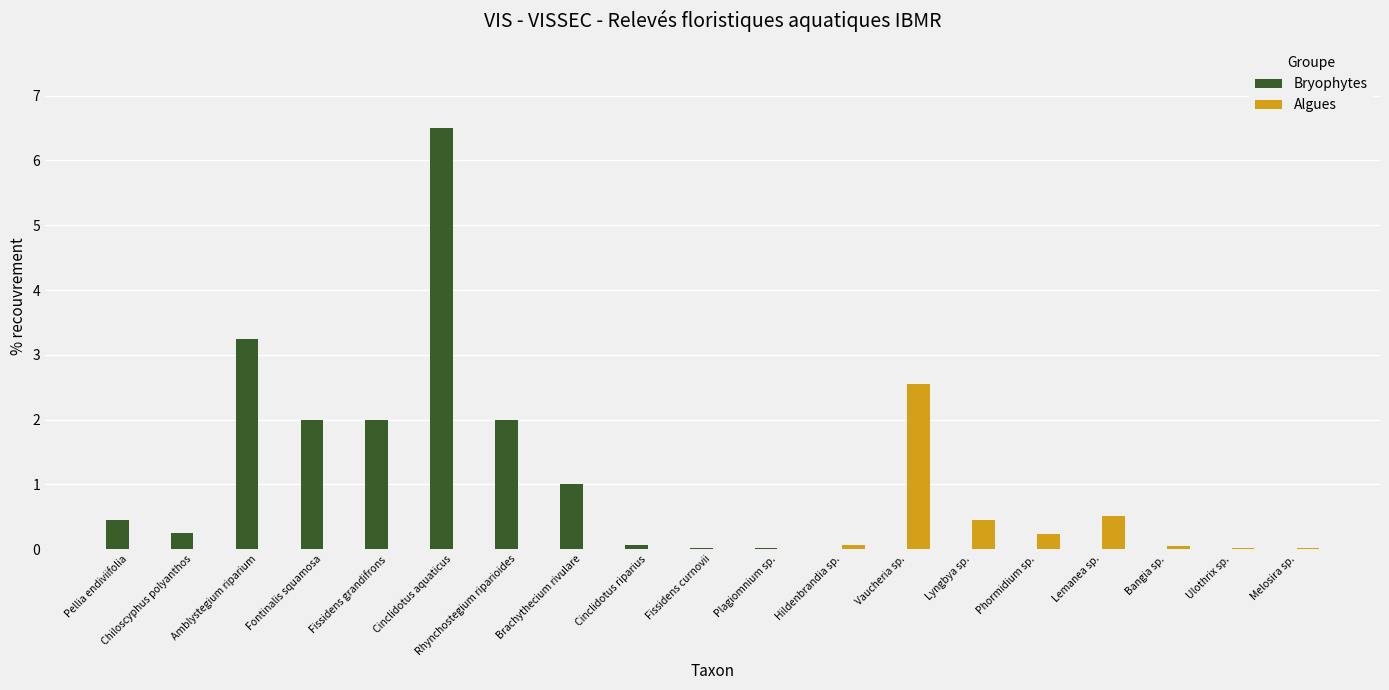

Are the bars horizontal?

No